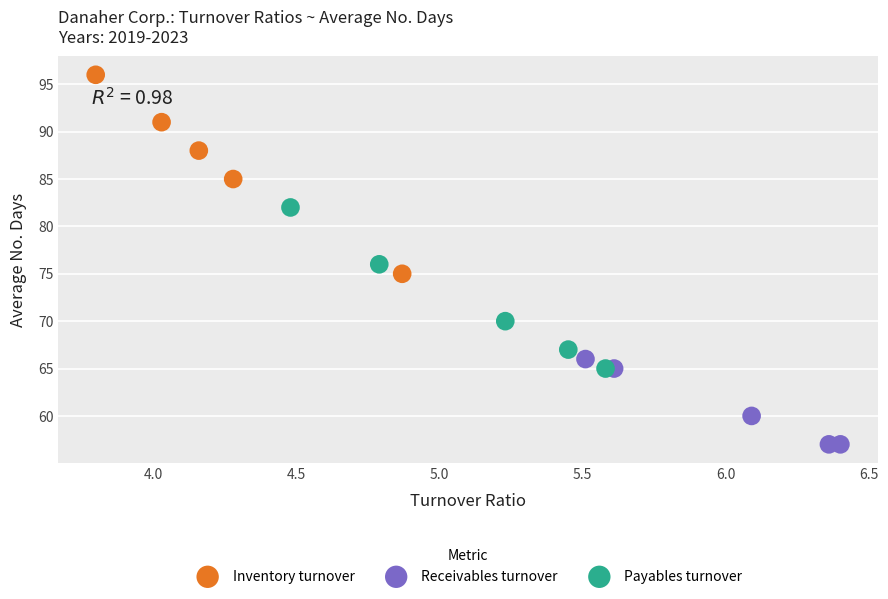

Which series has the largest Y range (max minus min)?

Inventory turnover